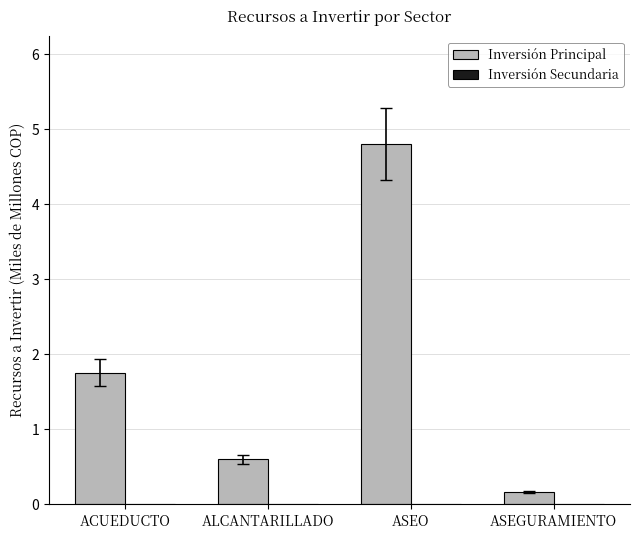

True or false: the data shows 1.9 at ASEO.

False